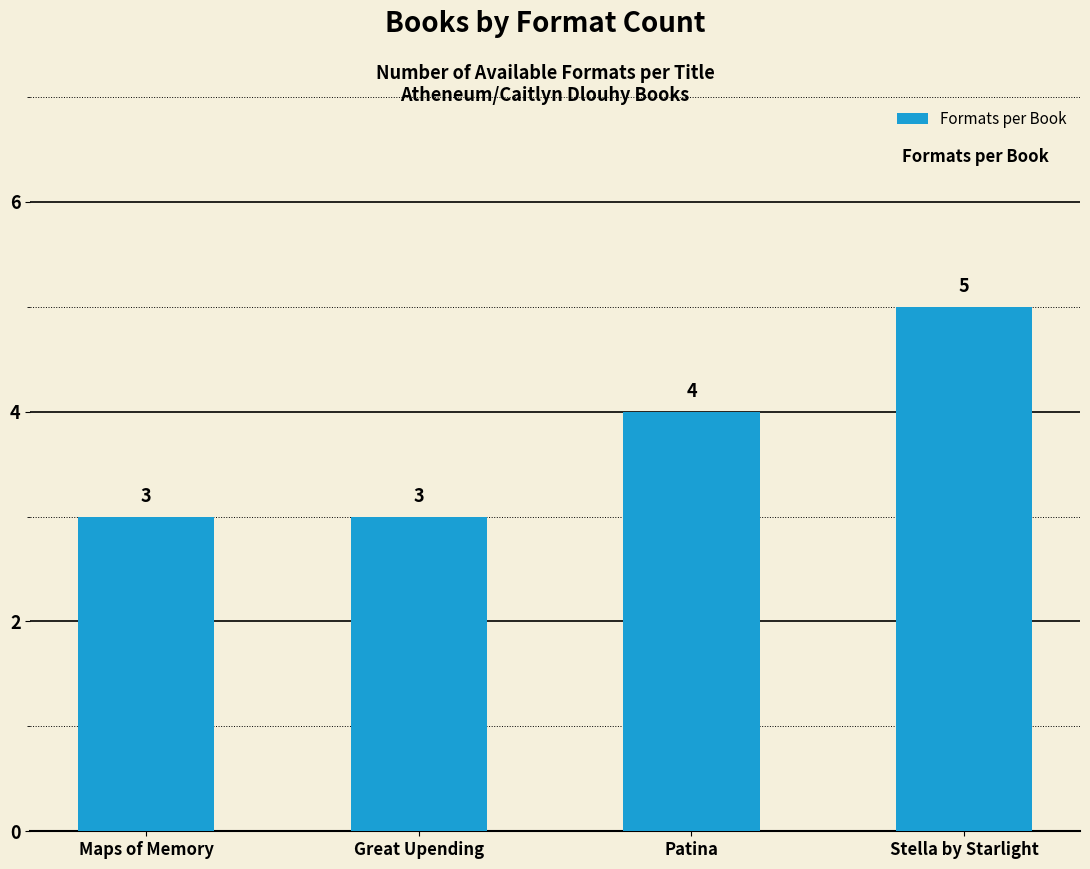

At which category does the chart reach its peak across all series?

Stella by Starlight